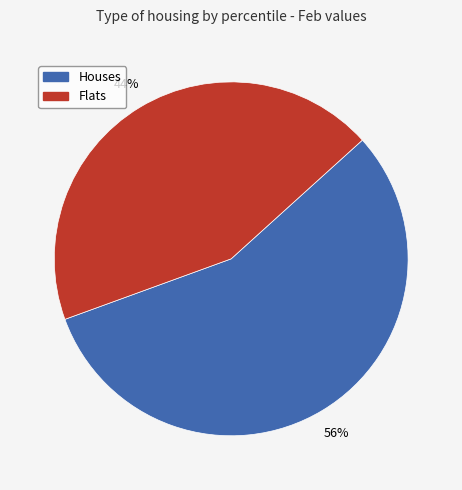

Is there a majority slice in this chart?

Yes